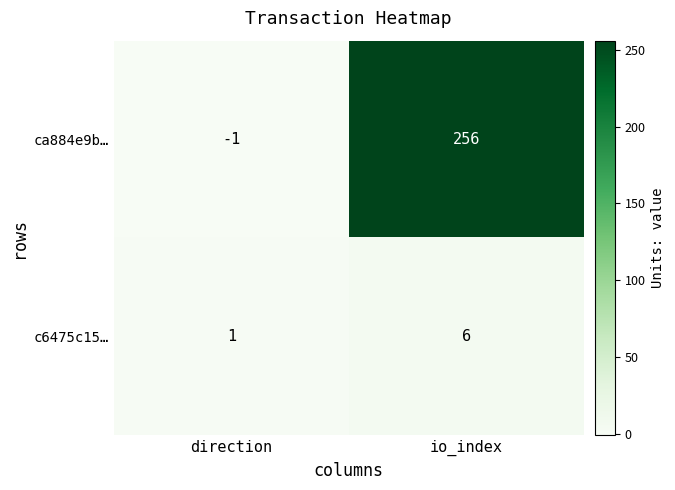

List the series in order of their overall mean, highest first.

ca884e9b…, c6475c15…